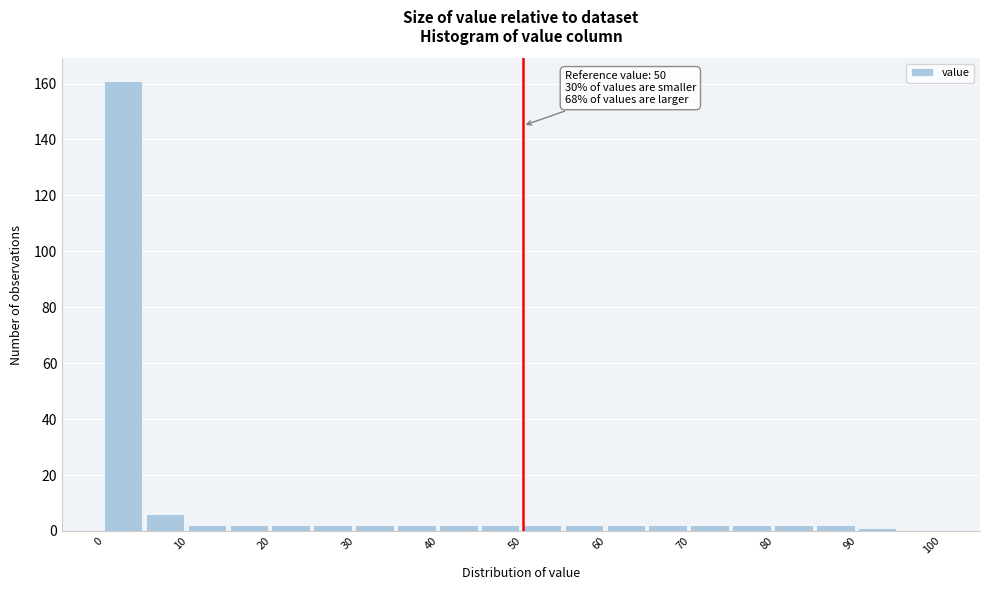

Over which range of the x-axis is the bar tallest?

0 to 5